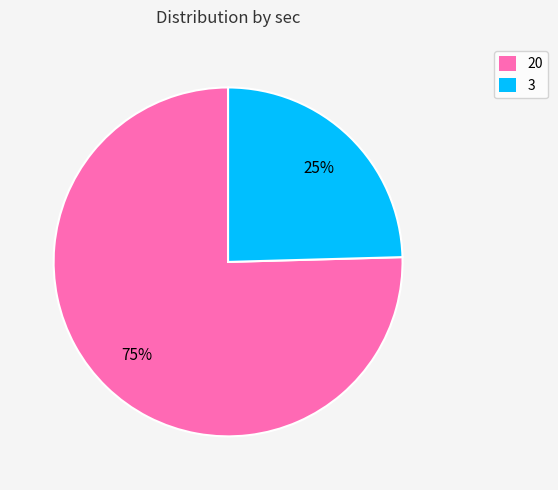

Is the sum of 20 and 3 greater than half?

Yes